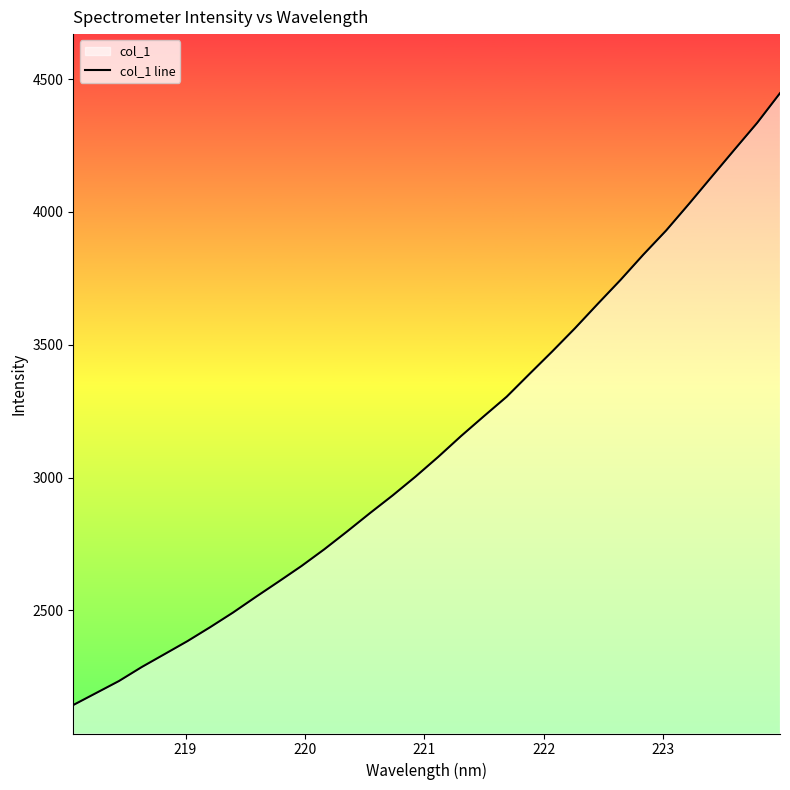

What is the average value?

3131.5